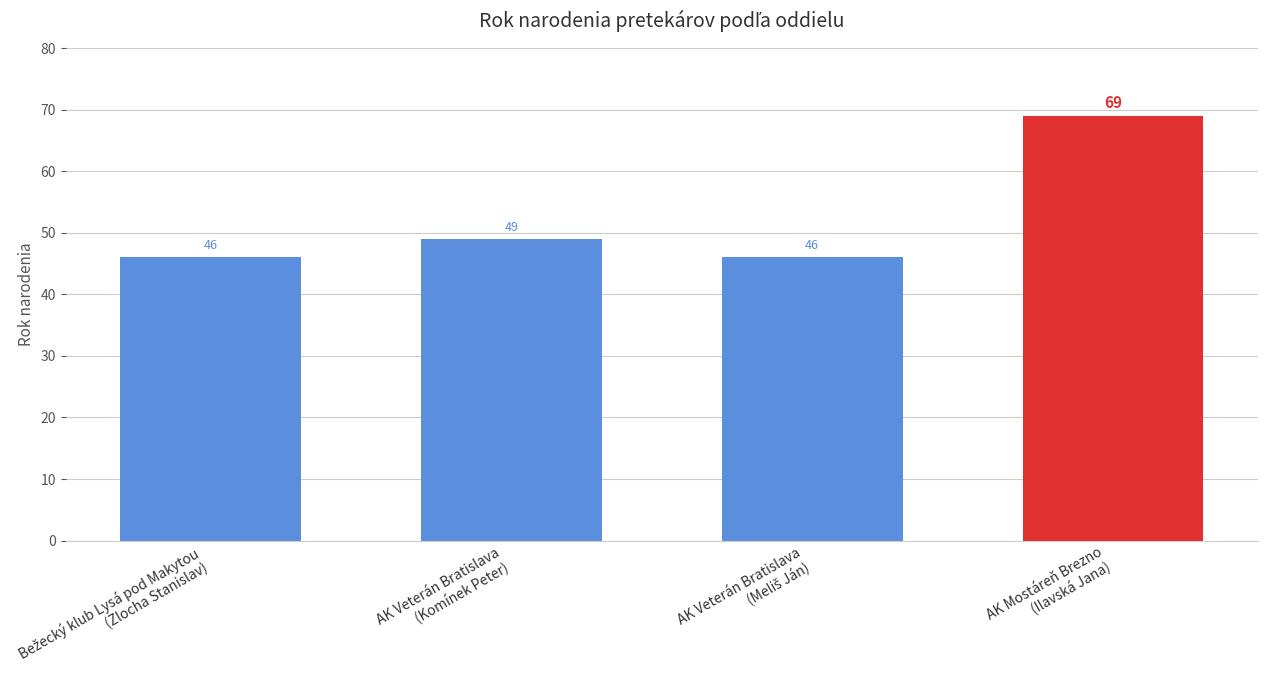

What is the value of the 2nd bar from the left?

49